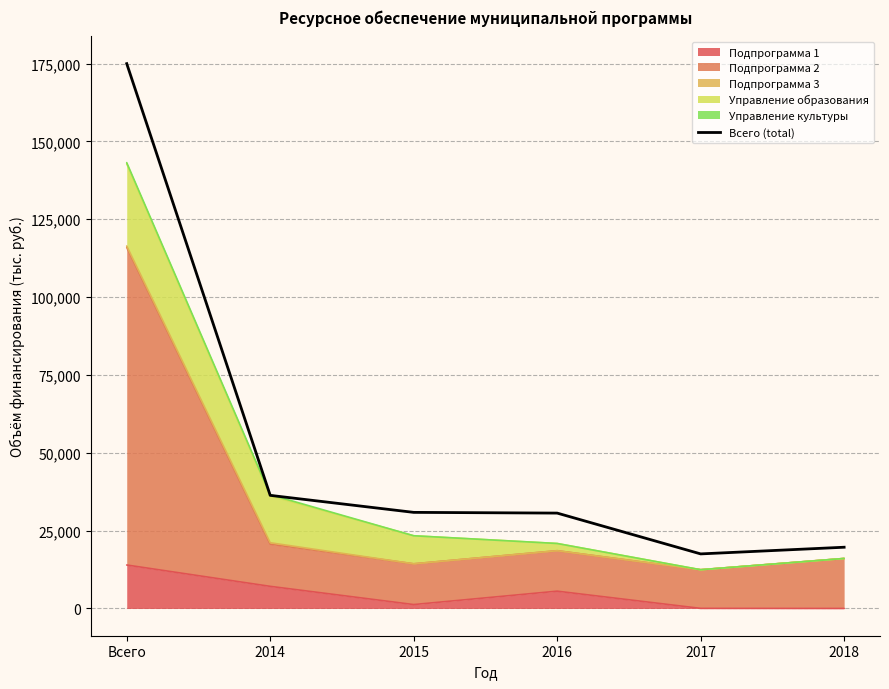

Does the chart display data point markers on the line(s)?

No